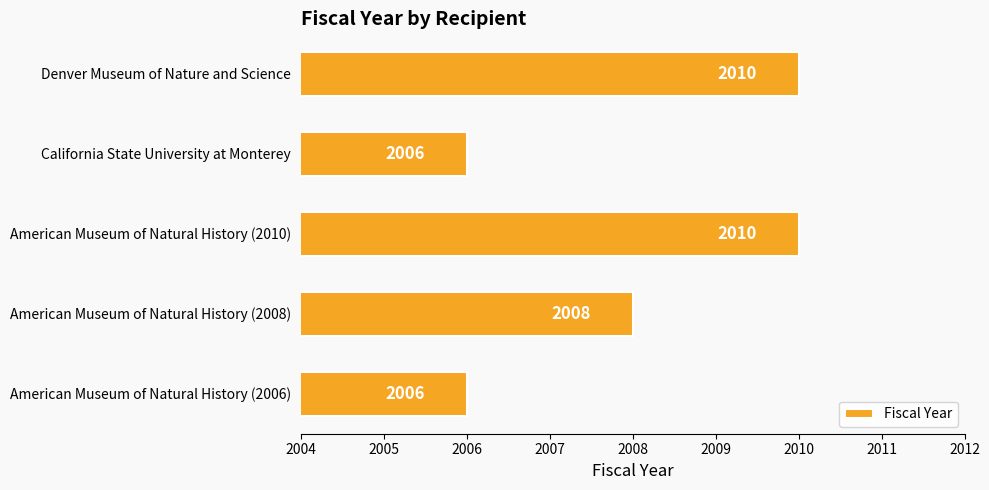

How many values are between 2006 and 2010?

5